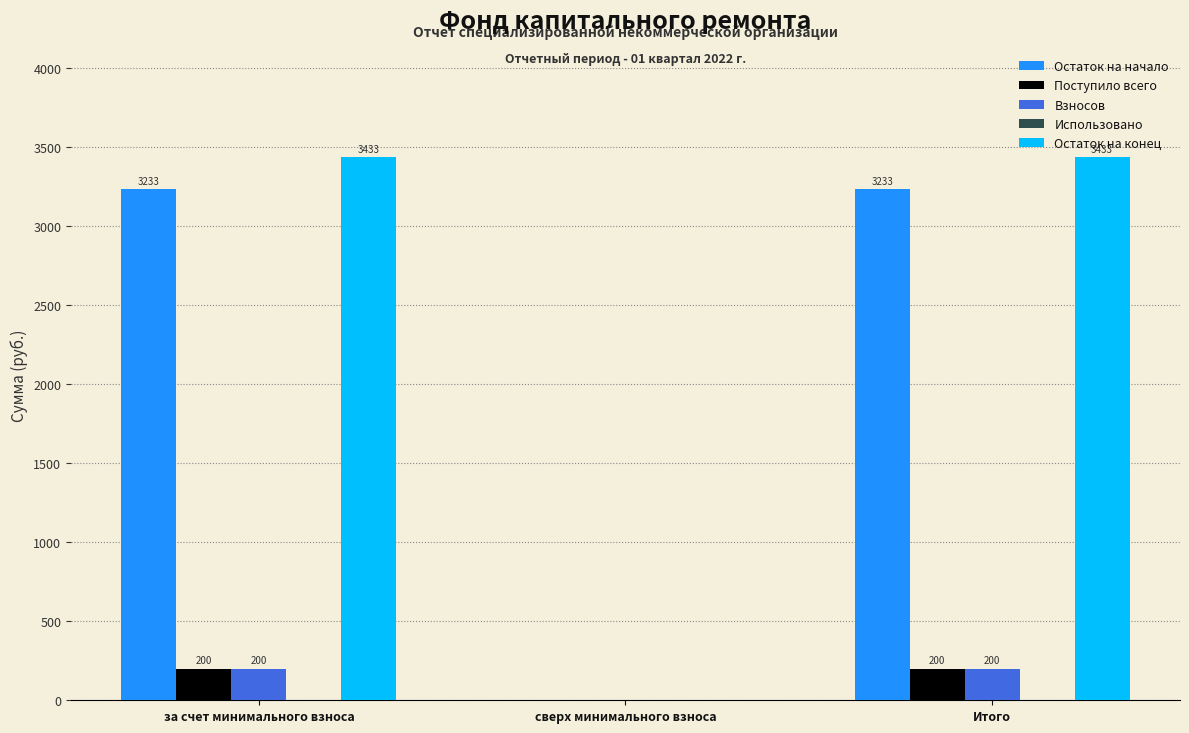

Which series changed the most between за счет минимального взноса and сверх минимального взноса?

Остаток на конец